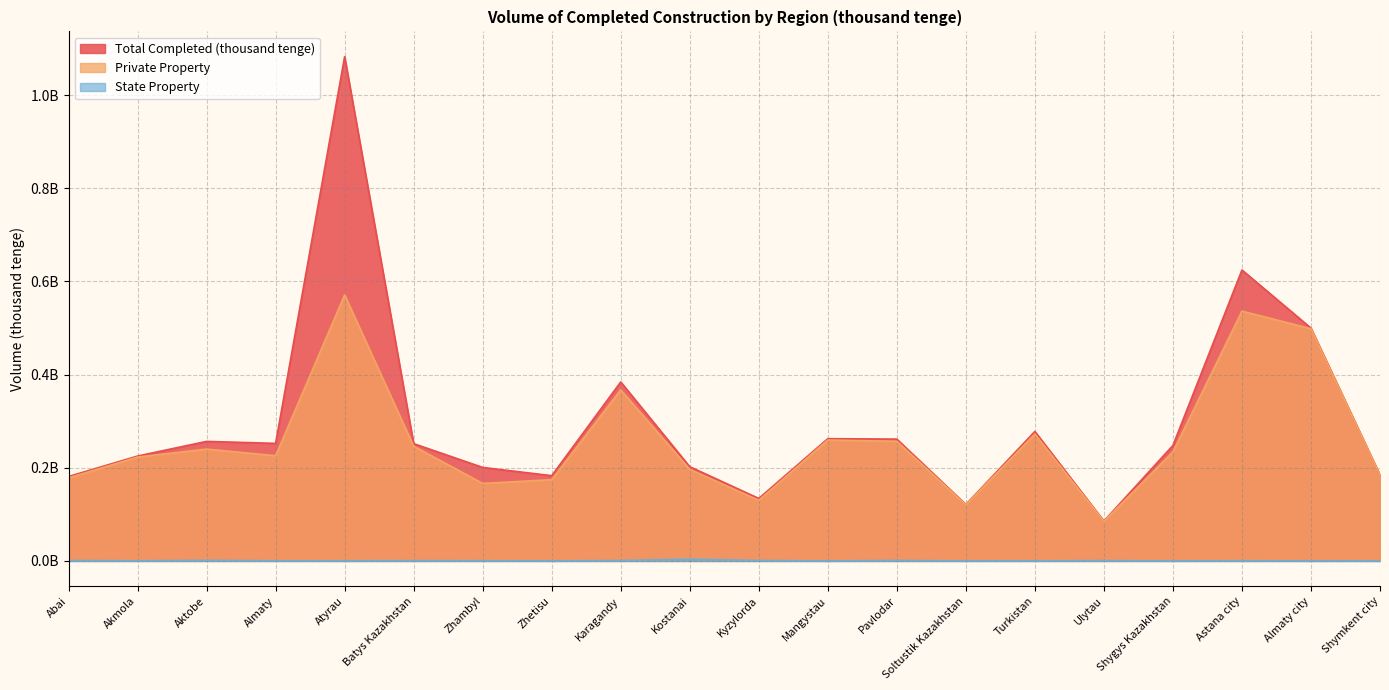

Which series changed the most between Zhetisu and Almaty city?

Private Property